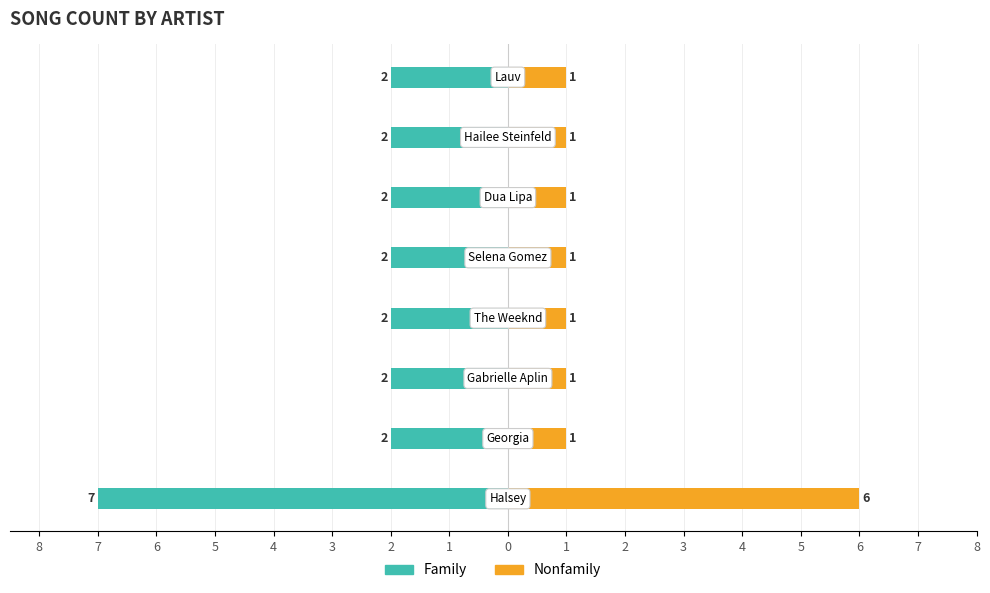

Reading left to right, extract all data points from this chart.

Family: 8=-7	7=-2	6=-2	5=-2	4=-2	3=-2	2=-2	1=-2
Nonfamily: 8=6	7=1	6=1	5=1	4=1	3=1	2=1	1=1